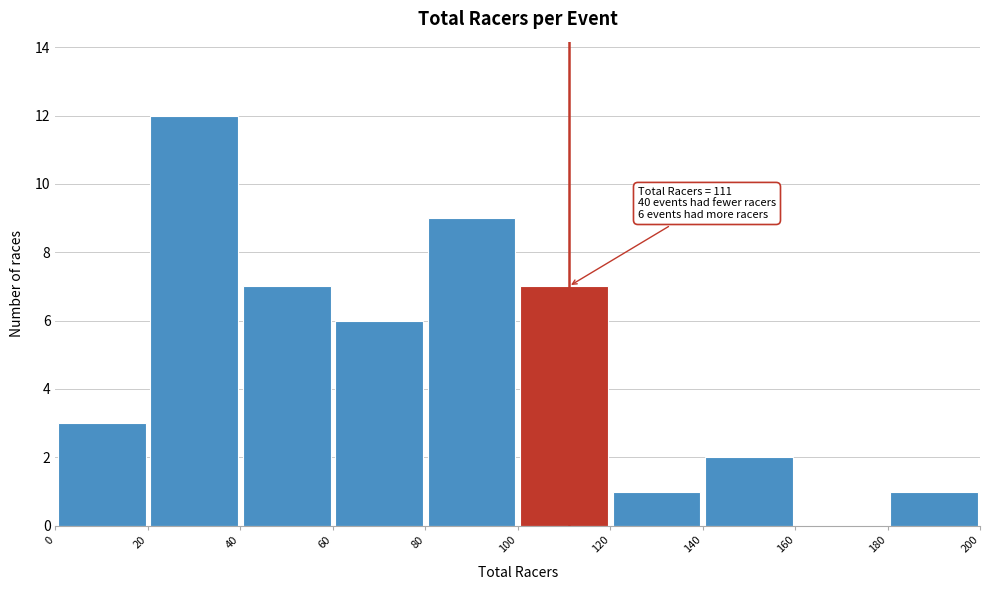

Which range on the x-axis has the tallest bar?

20 to 40